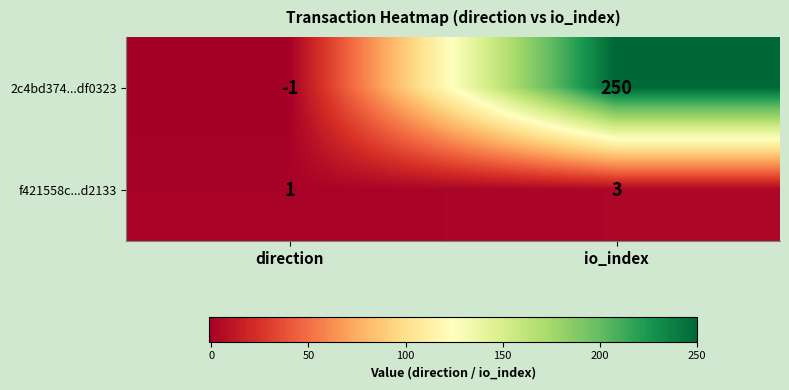

How many categories are shown in the chart?

2